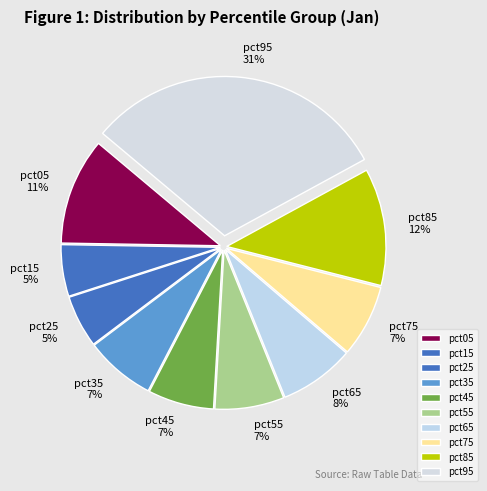

True or false: pct35 accounts for 1% of the total.

False